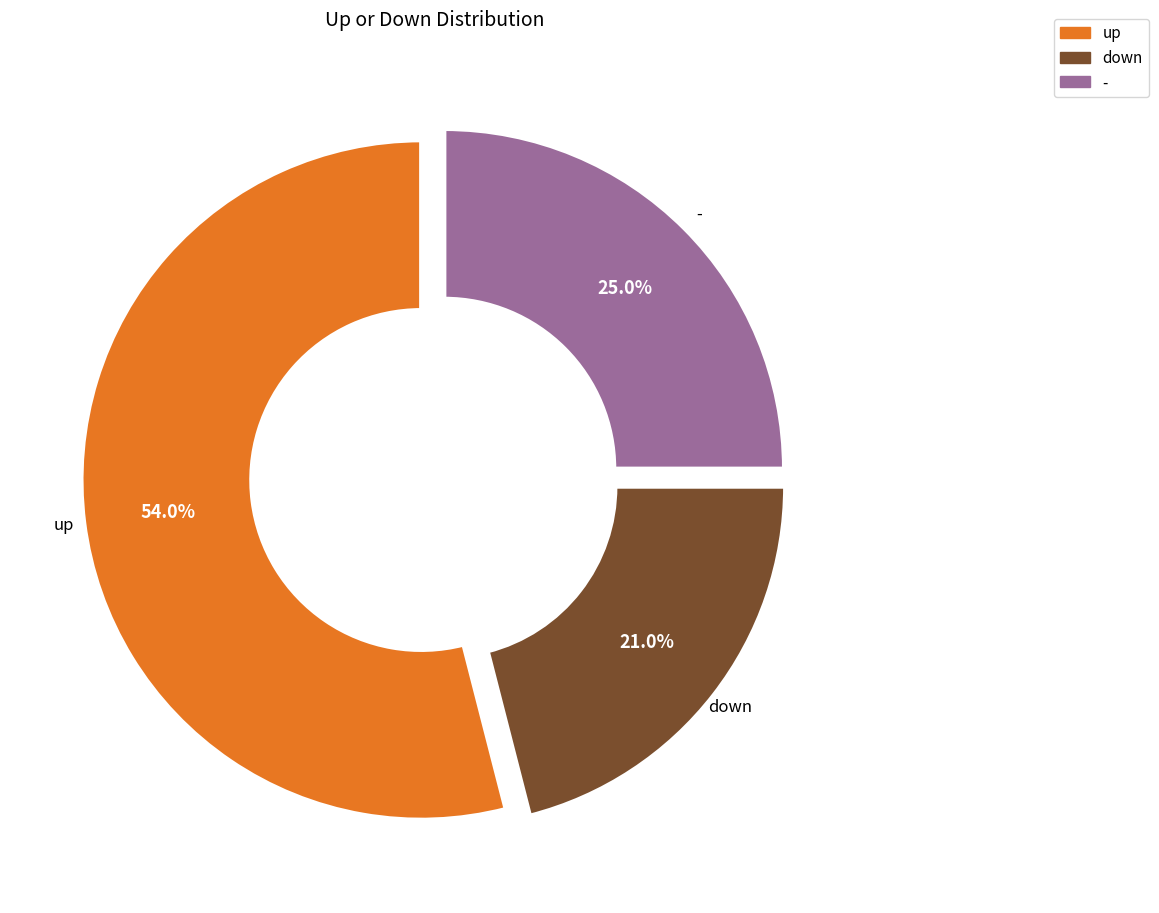

True or false: down accounts for 21% of the total.

True